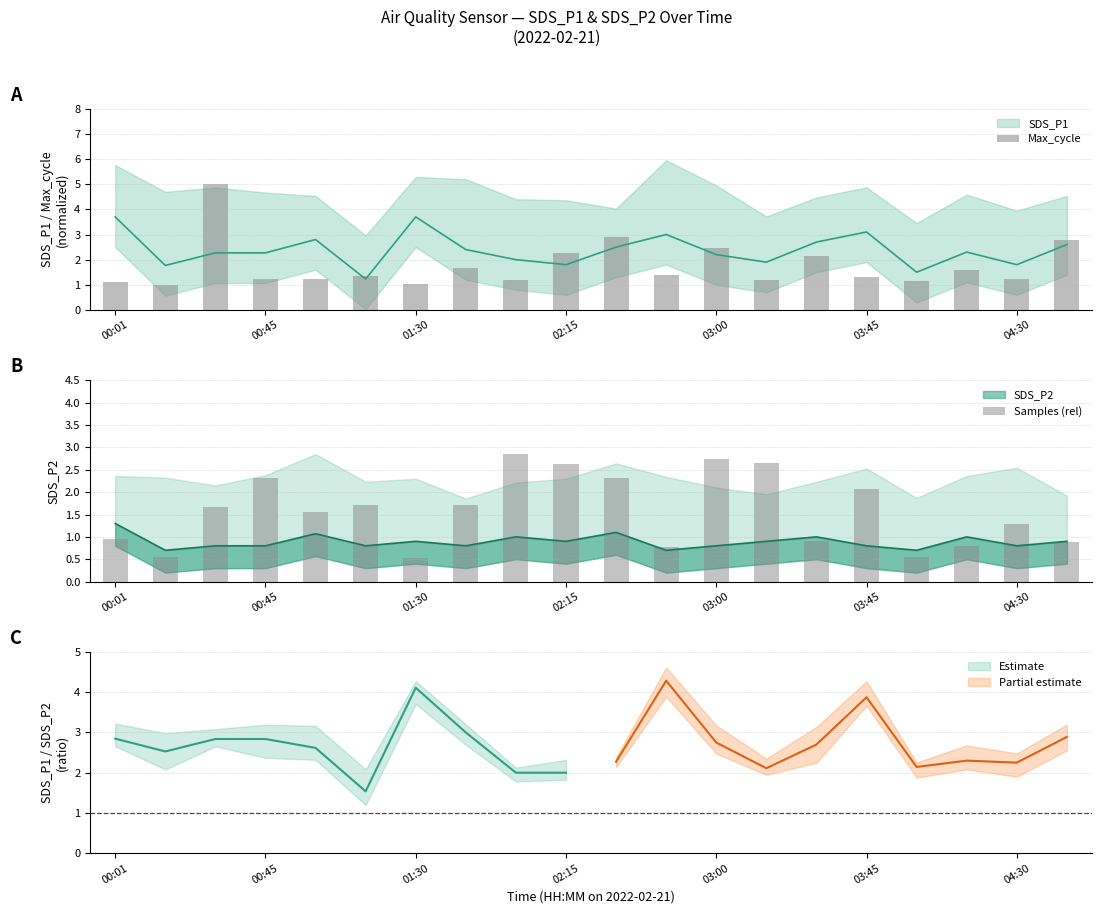

At how many categories does at least one series exceed 1?

19